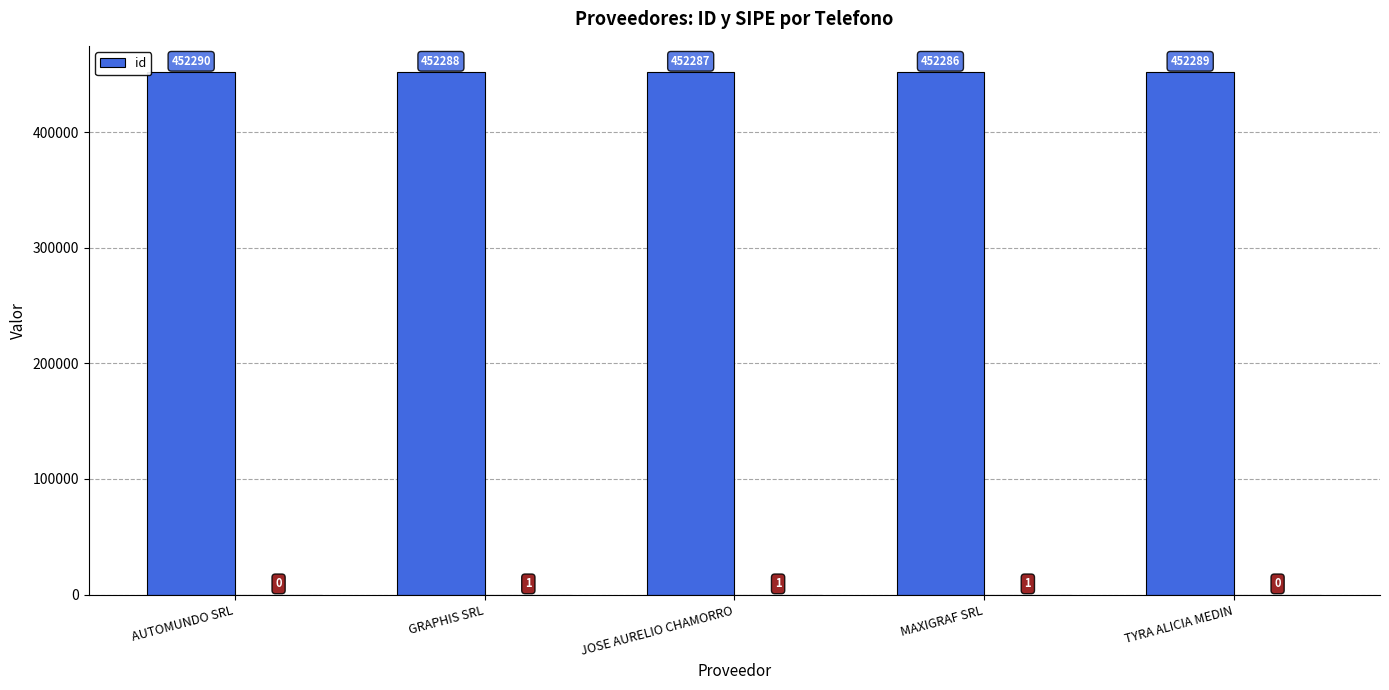

What is the difference between the maximum and minimum values?

4